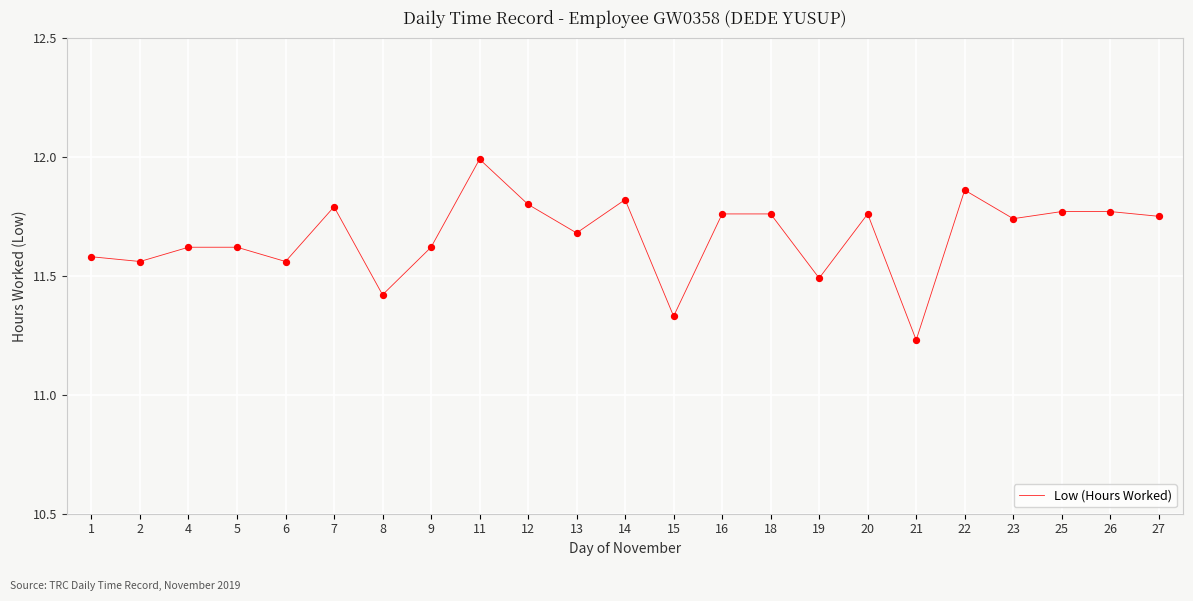

What is the ratio of the value at 22 to the value at 6?

1.0